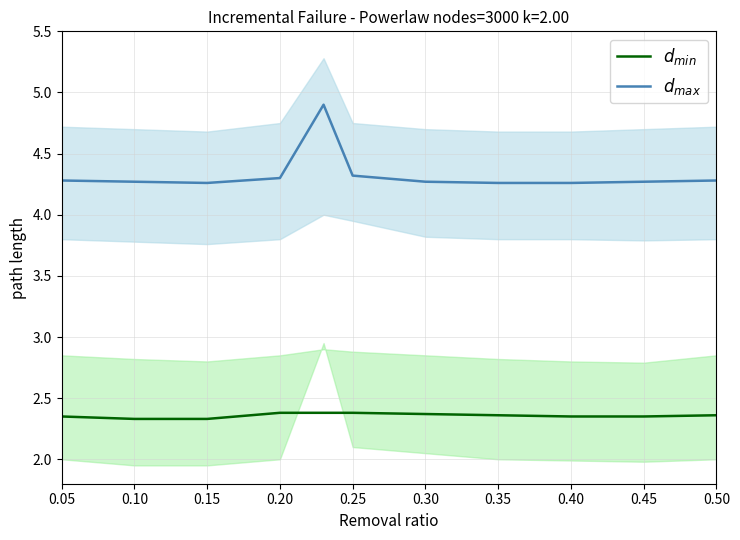

Reading left to right, list all the values displayed in this chart.

$d_{min}$: 2.4	2.3	2.3	2.4	2.4	2.4	2.4	2.4	2.4	2.4	2.4
$d_{max}$: 4.3	4.3	4.3	4.3	4.9	4.3	4.3	4.3	4.3	4.3	4.3